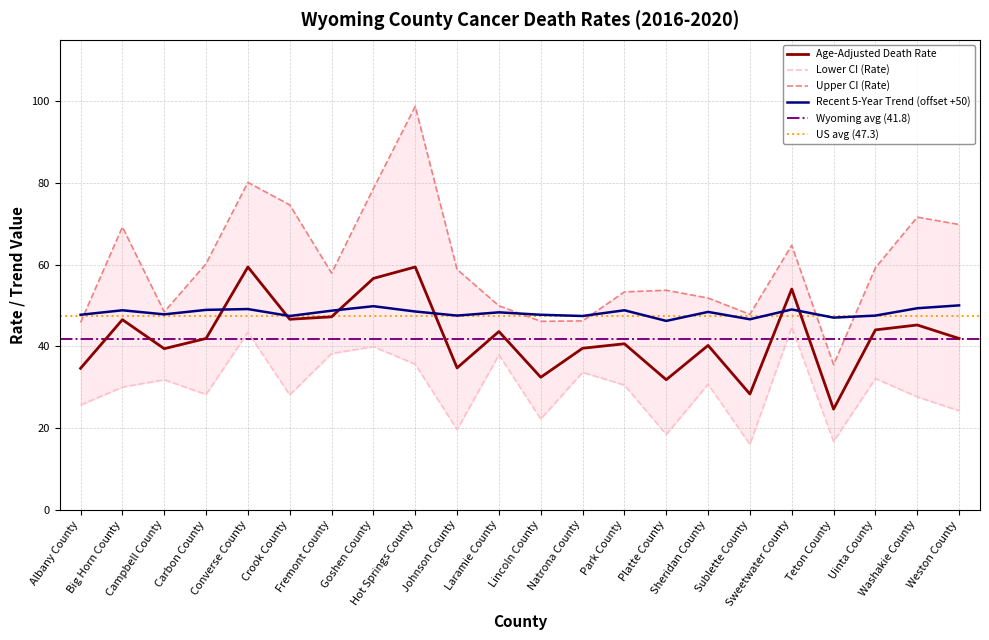

What is the sum of all Upper CI (Rate) values?

1321.9